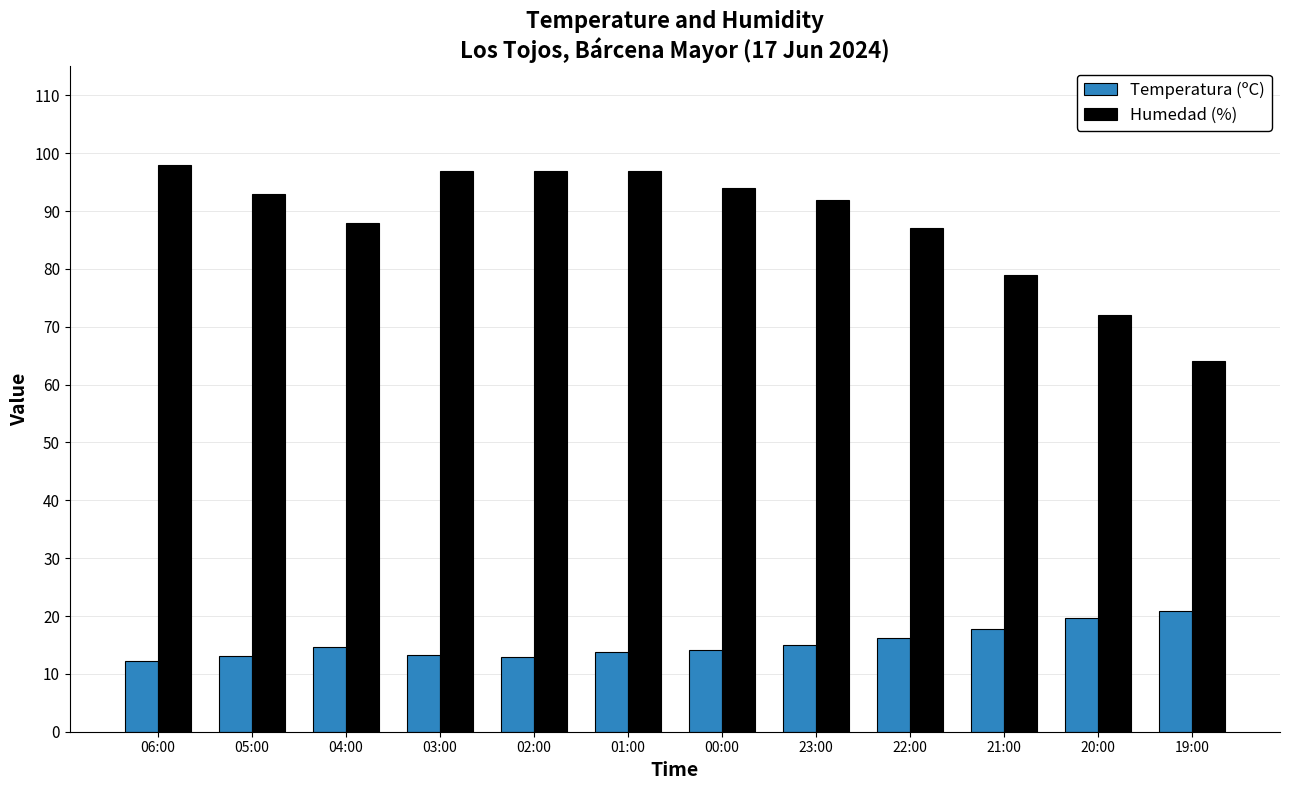

What is the maximum value for Humedad (%)?

98.0